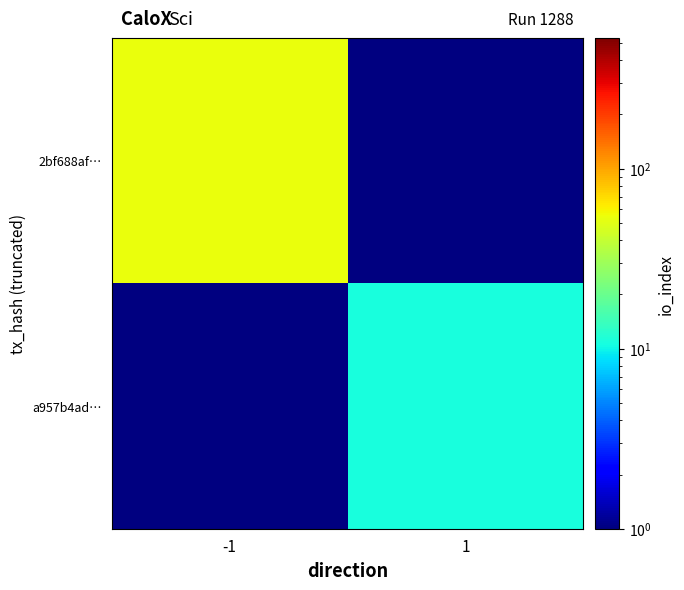

What is the highest value of the 2bf688af… series?

53.0